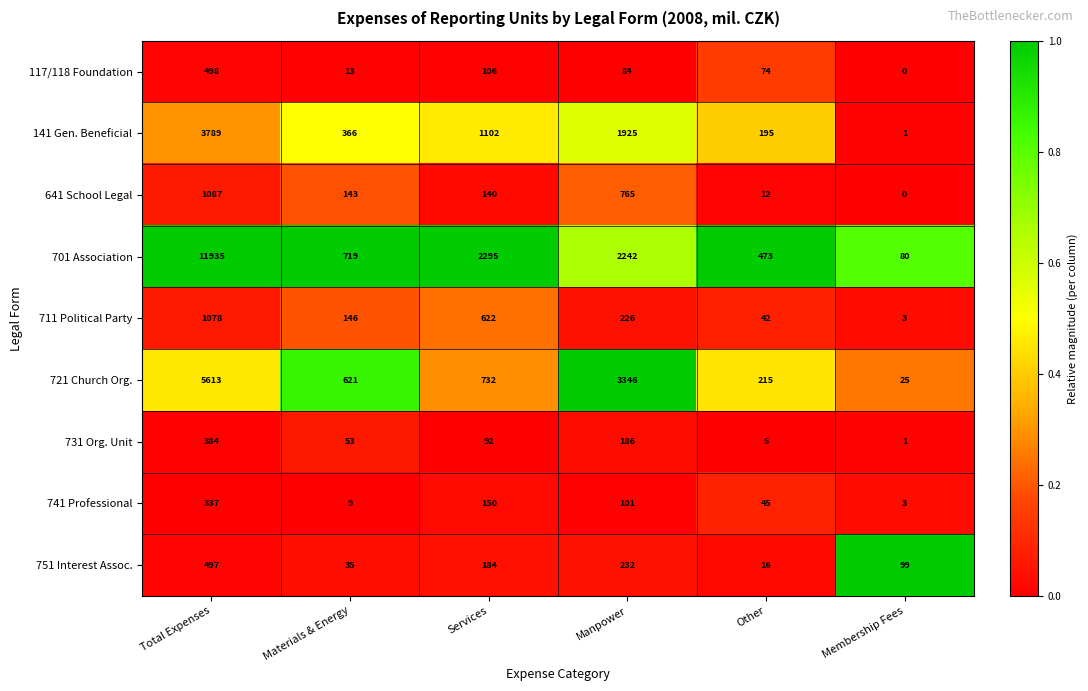

What is the greatest value displayed?

11935